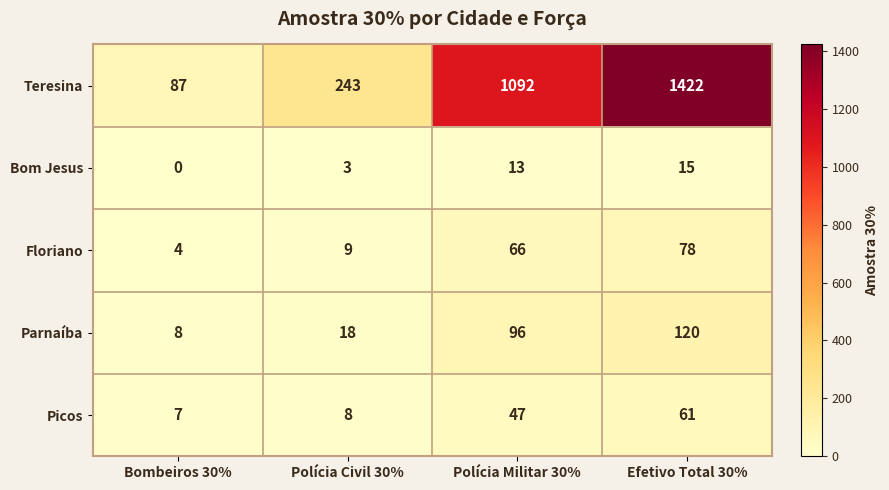

True or false: Bom Jesus has a value of 0 at Bombeiros 30%.

True